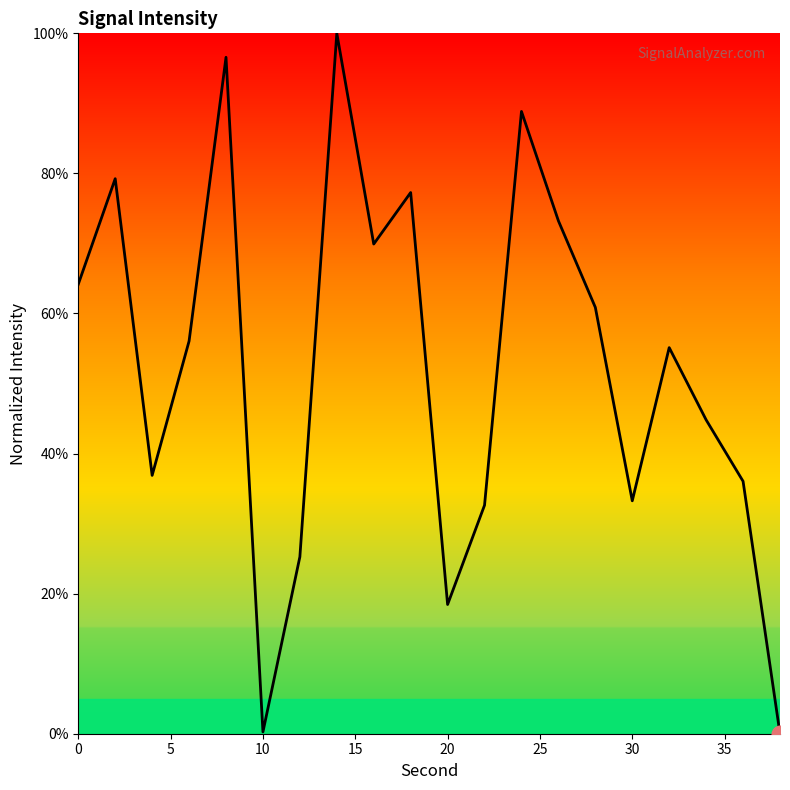

Count the number of data series in this chart.

1